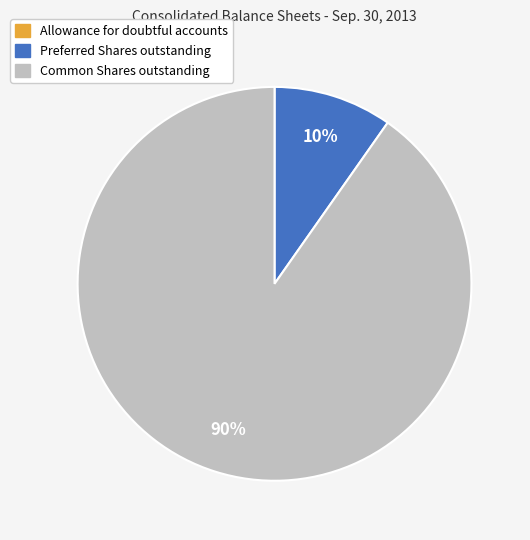

The Common Shares outstanding slice represents 90% of the pie. True or false?

True